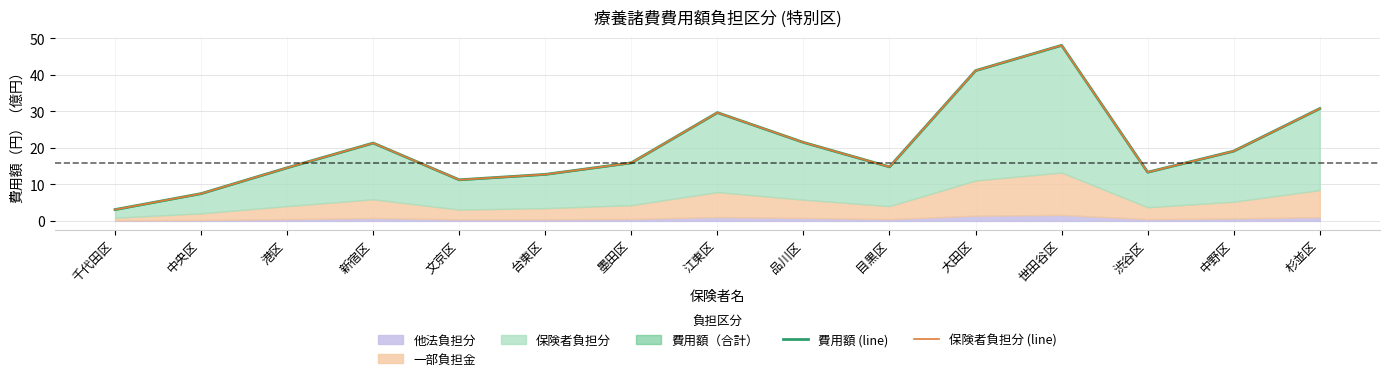

What is the minimum value shown in the chart?

3.1